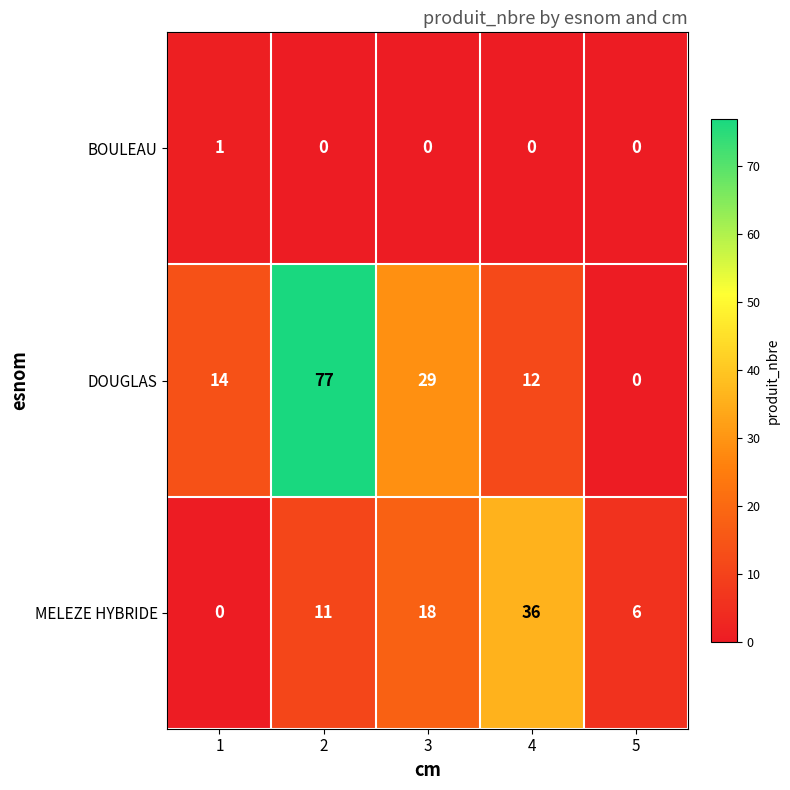

Reading right to left, extract all data points from this chart.

BOULEAU: 0	0	0	0	1
DOUGLAS: 0	12	29	77	14
MELEZE HYBRIDE: 6	36	18	11	0